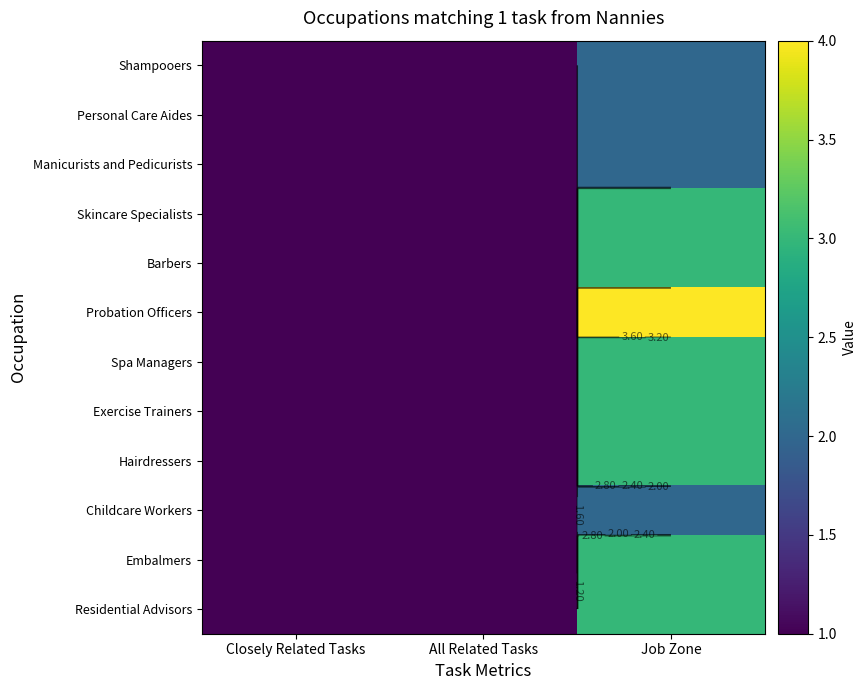

List the series in order of their peak value, highest first.

Probation Officers, Skincare Specialists, Barbers, Spa Managers, Exercise Trainers, Hairdressers, Embalmers, Residential Advisors, Shampooers, Personal Care Aides, Manicurists and Pedicurists, Childcare Workers